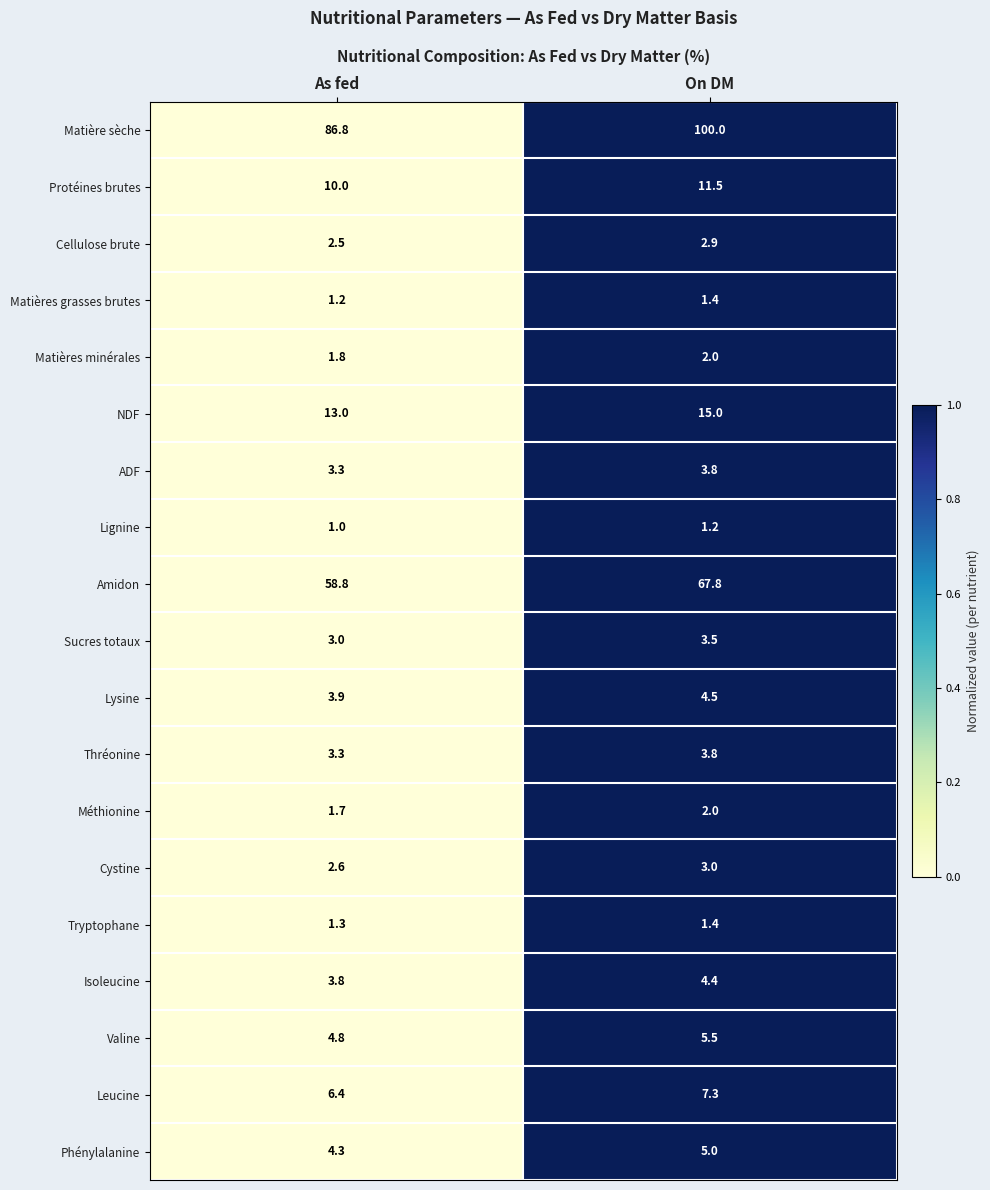

At which category is the sum across all series the highest?

On DM